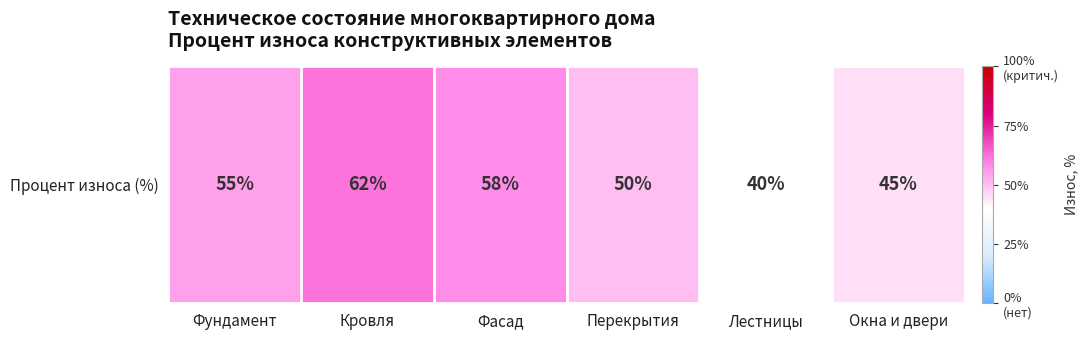

At which category does the chart reach its minimum across all series?

Лестницы